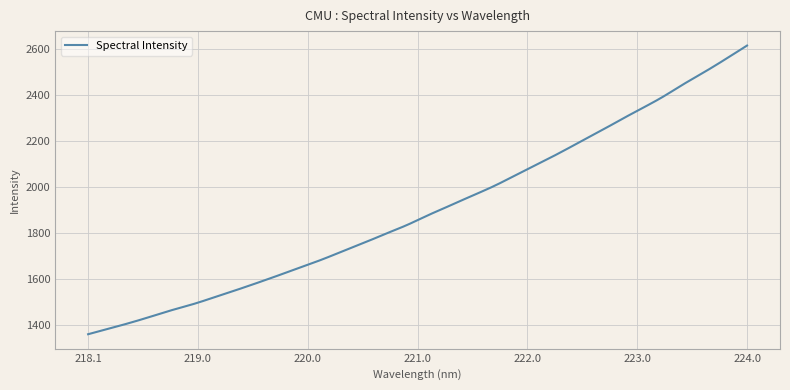

What is the greatest value displayed?

2614.4